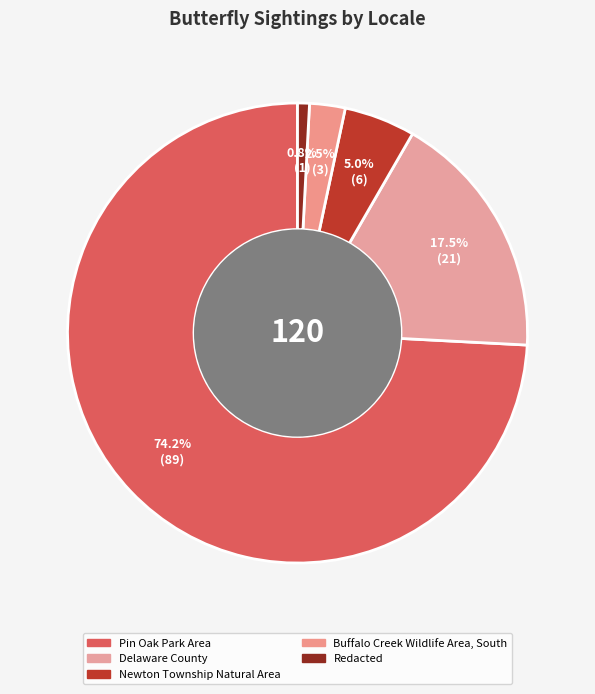

Rank the categories by value from highest to lowest.

Pin Oak Park Area, Delaware County, Newton Township Natural Area, Buffalo Creek Wildlife Area, South, Redacted